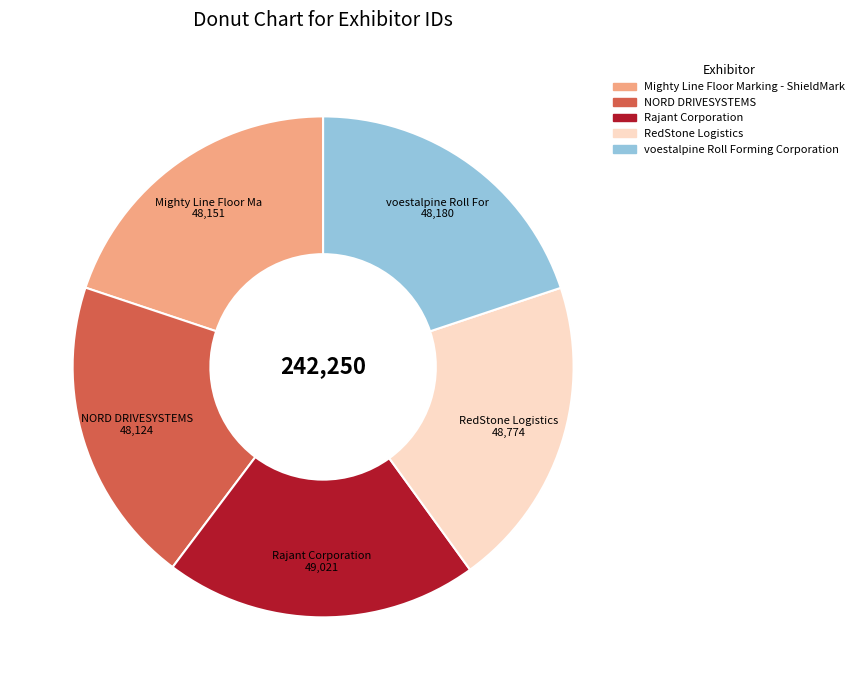

Does NORD DRIVESYSTEMS account for over 50% of the chart?

No